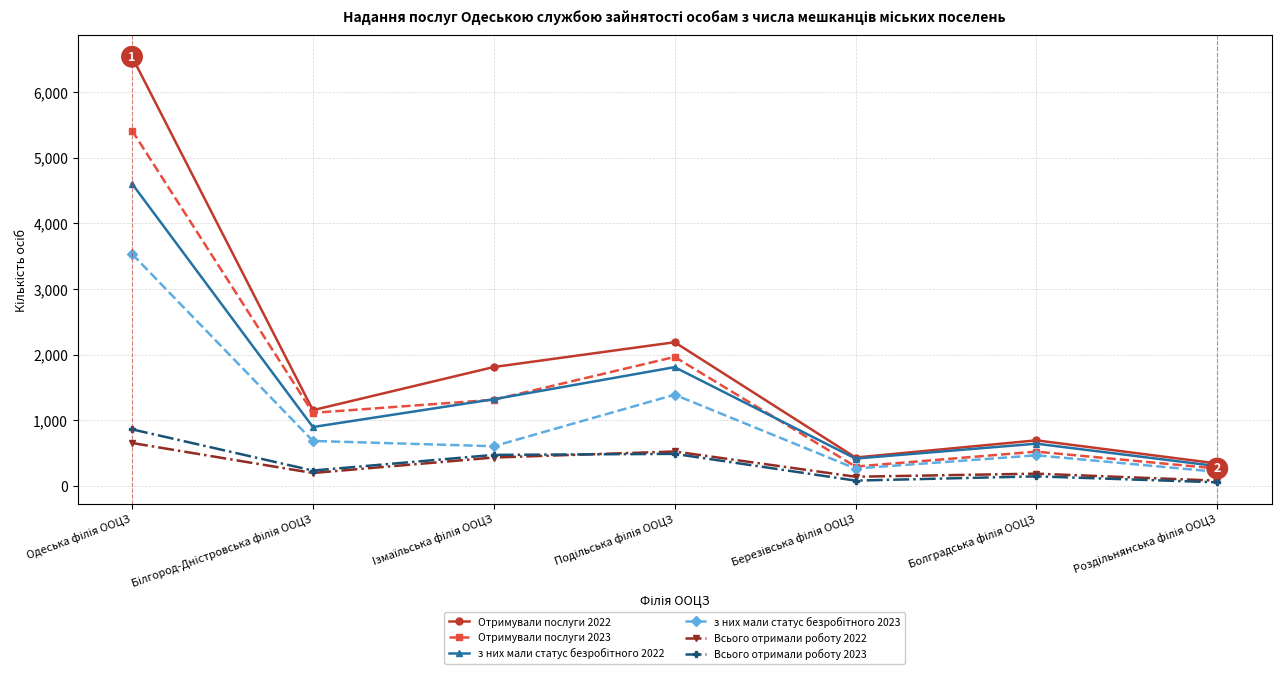

True or false: Отримували послуги 2023 and Всього отримали роботу 2023 intersect in this chart.

False